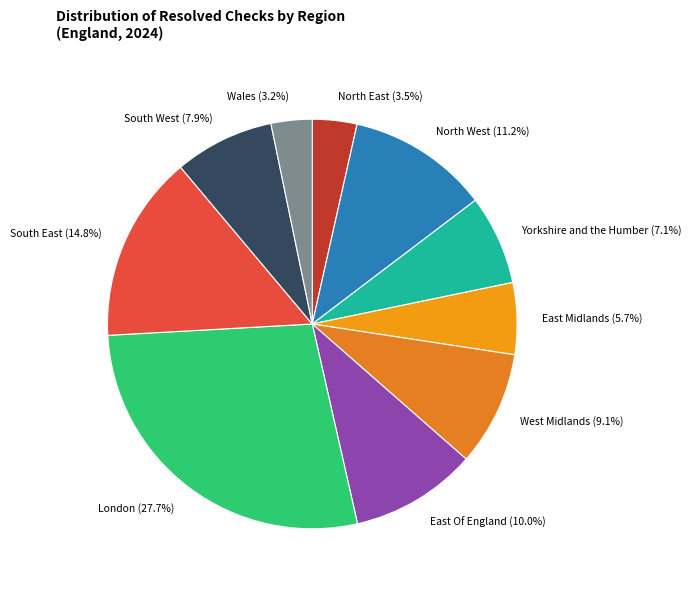

What is the ratio of the value at South East to the value at London?

0.5